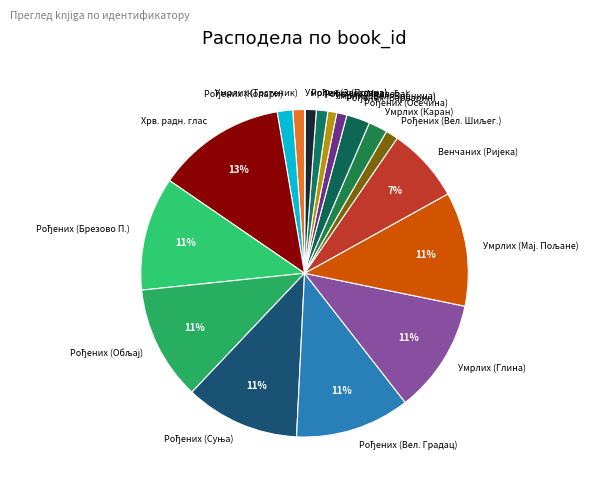

The Хрв. радн. глас slice represents 28% of the pie. True or false?

False